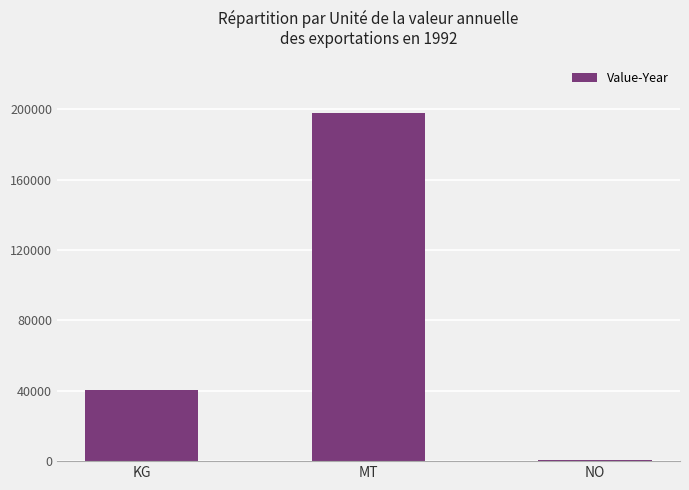

How many series are shown in this chart?

1